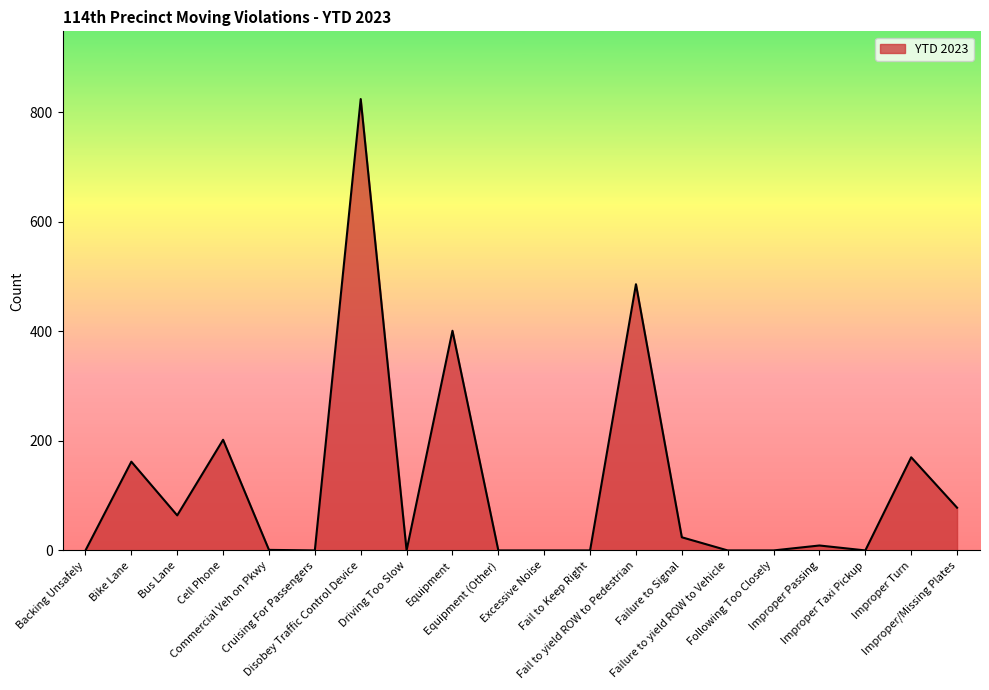

What is the difference between the maximum and second lowest values?

824